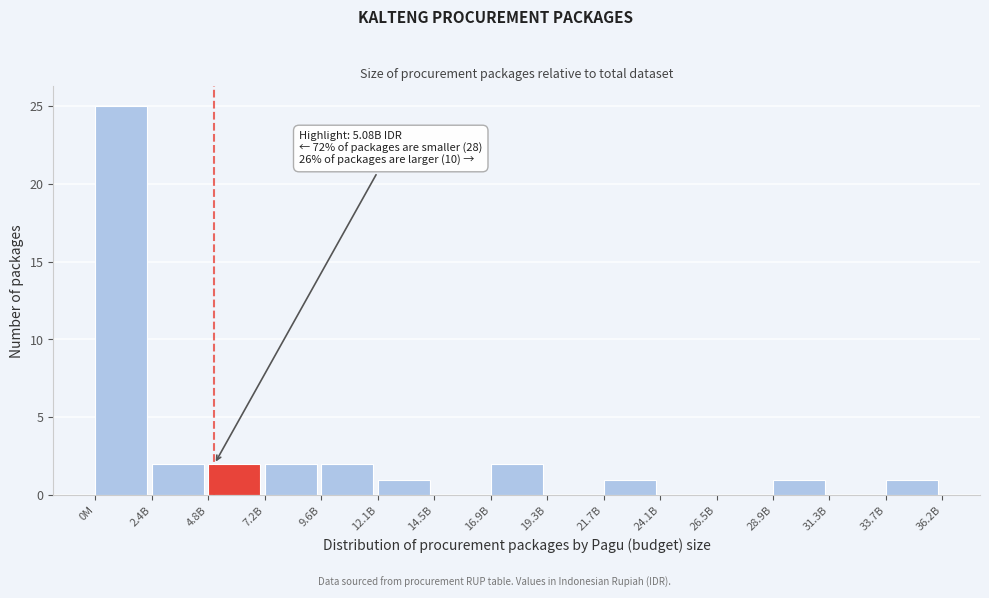

Reading left to right, what are all the values shown in this chart?

0M=25	2.4B=2	4.8B=2	7.2B=2	9.6B=2	12.1B=1	14.5B=0	16.9B=2	19.3B=0	21.7B=1	24.1B=0	26.5B=0	28.9B=1	31.3B=0	33.7B=1